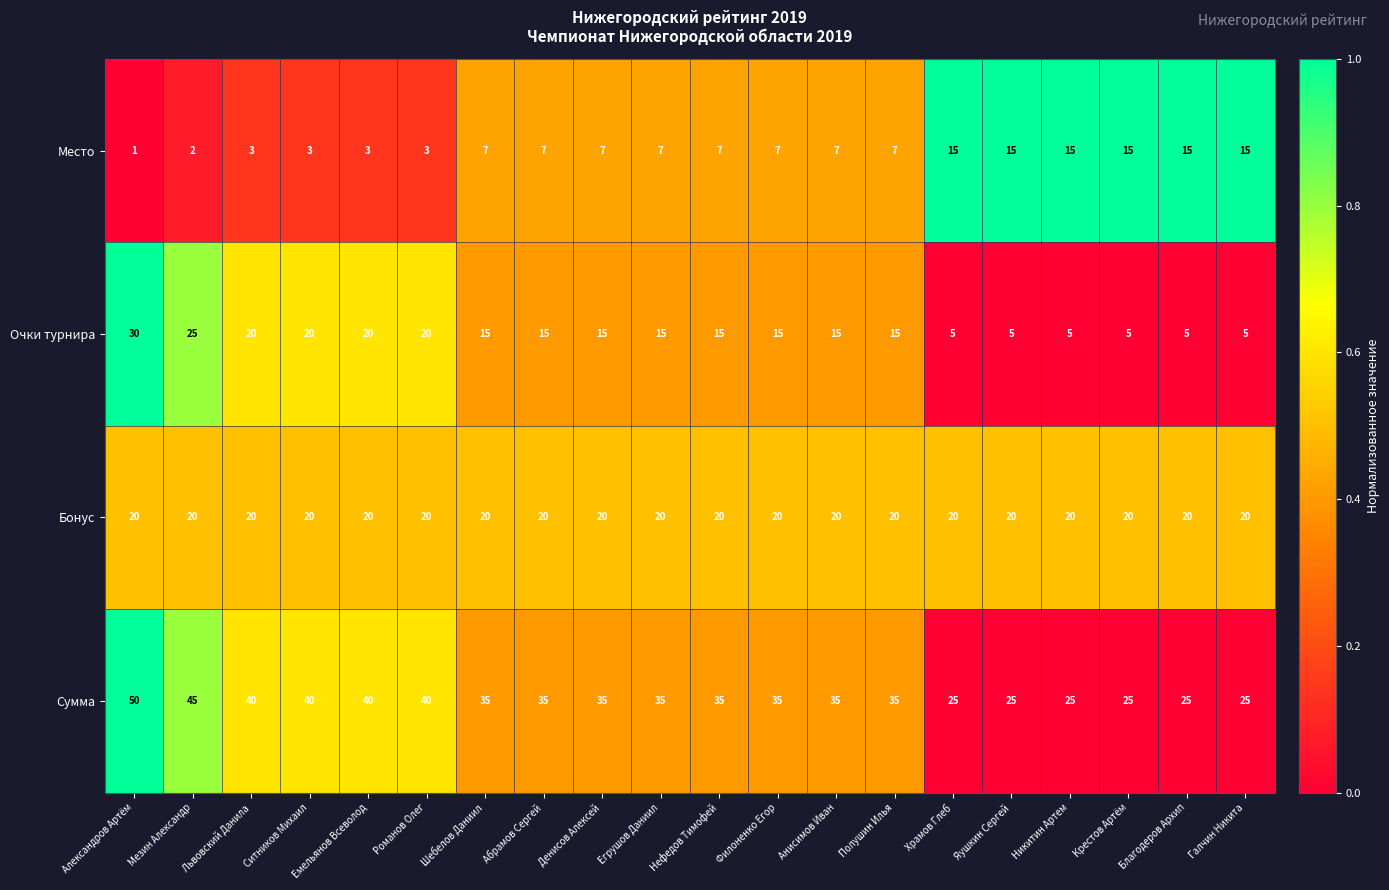

What is the approximate value of Бонус at Никитин Артем?

20